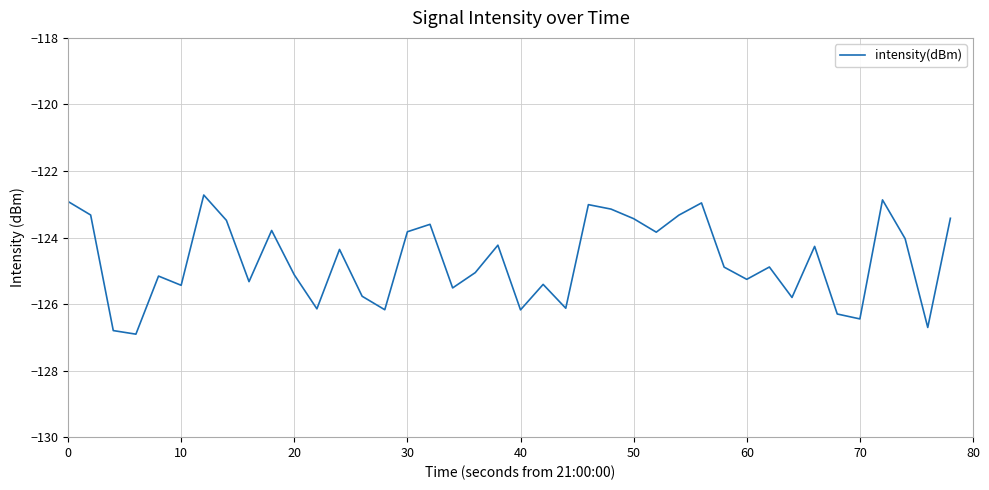

What is the smallest value displayed?

-126.9